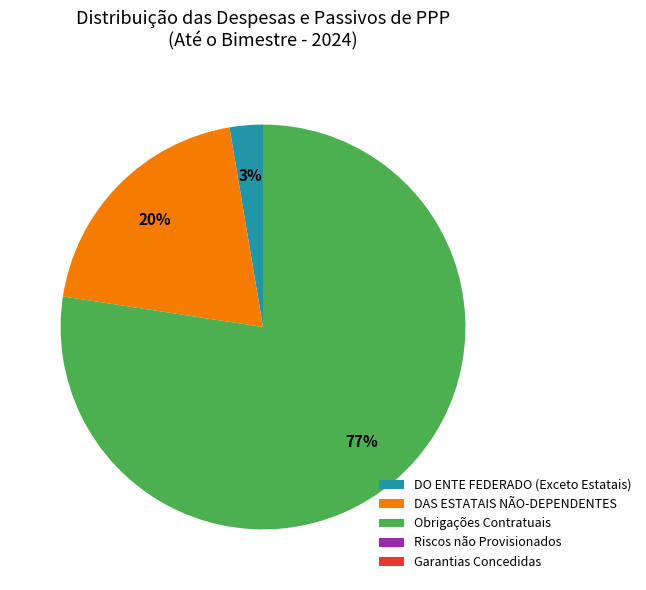

Is the sum of Obrigações Contratuais and DAS ESTATAIS NÃO-DEPENDENTES greater than half?

Yes